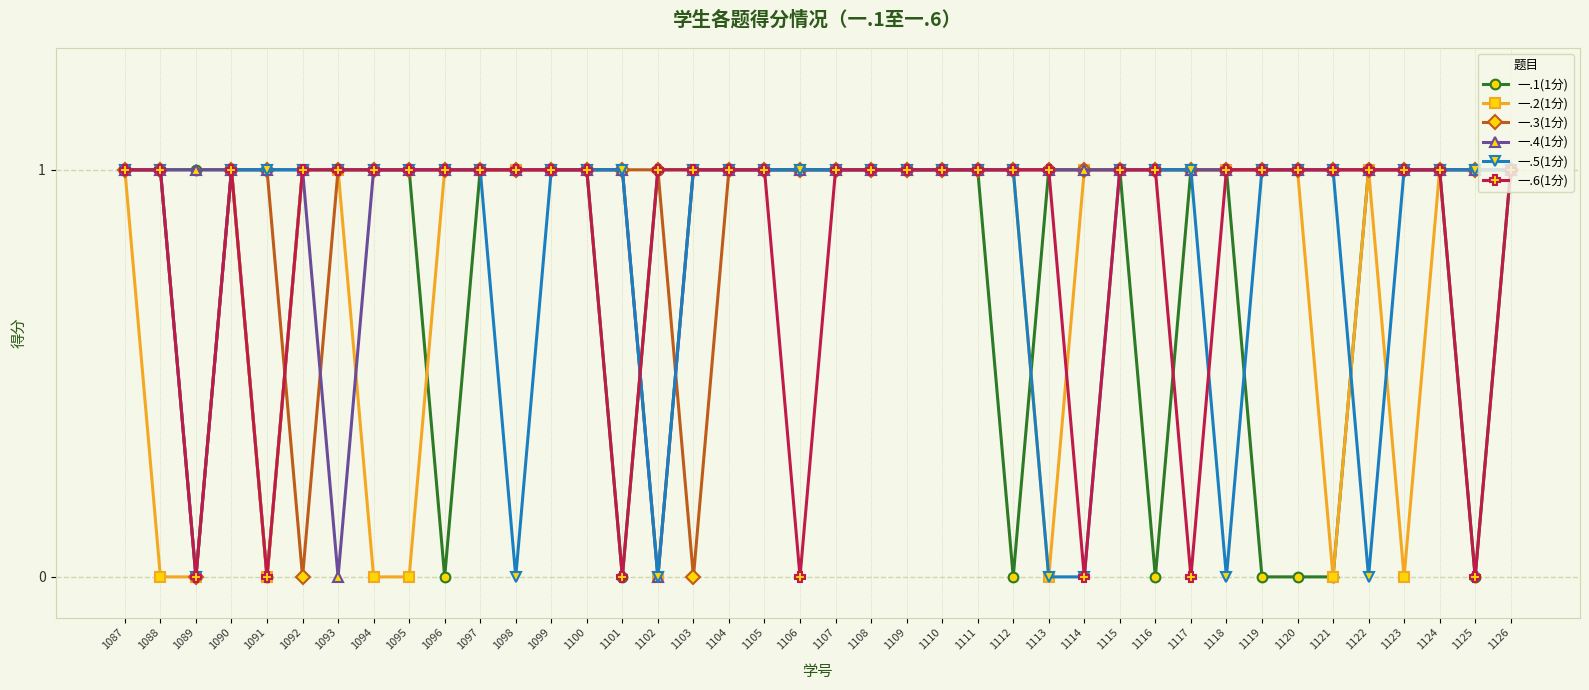

What is the maximum value shown in the chart?

1